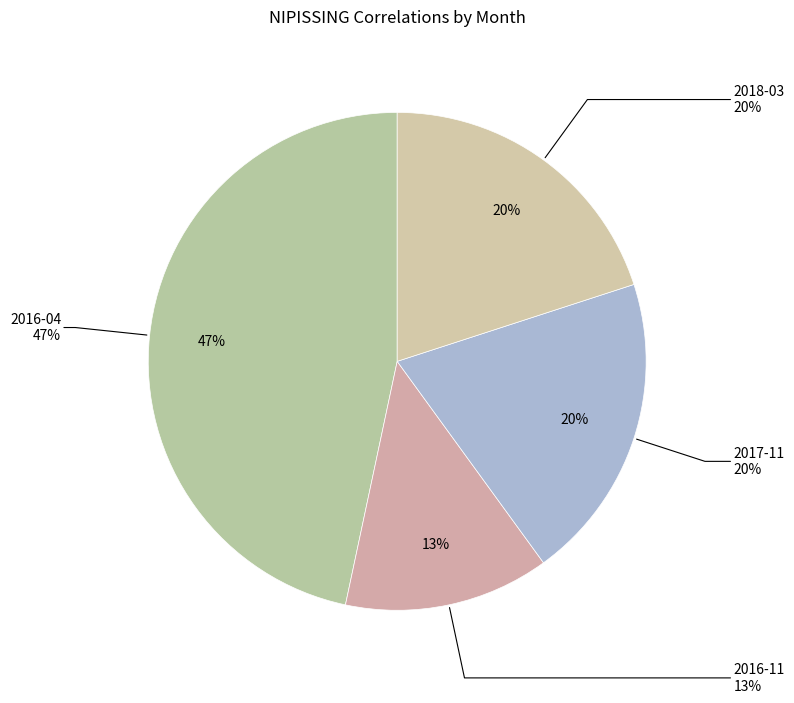

What is the change in value from 2016-11 to 2017-11?

+1